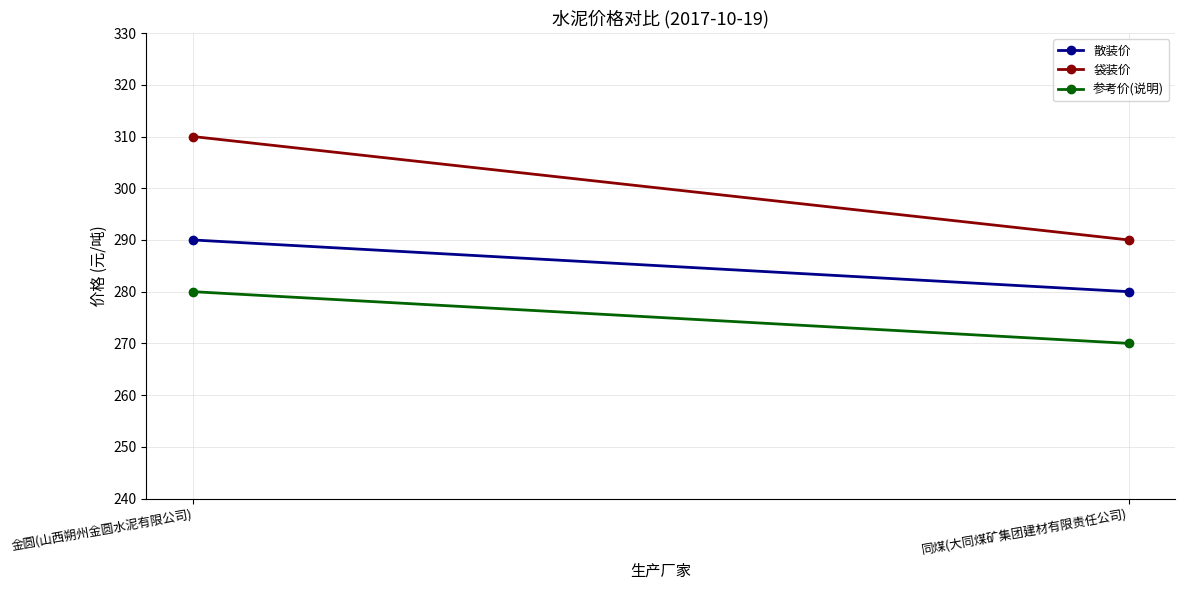

Is it true that 参考价(说明) equals 280 at 金圆(山西朔州金圆水泥有限公司)?

True